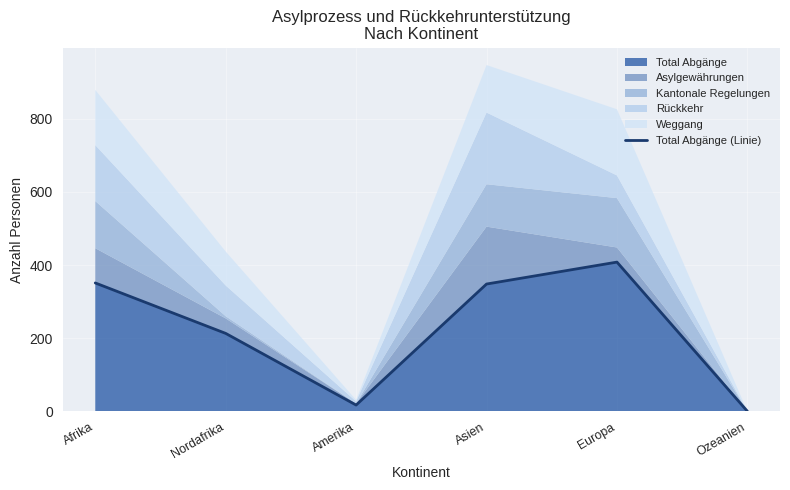

Count the number of values greater than 348.

2